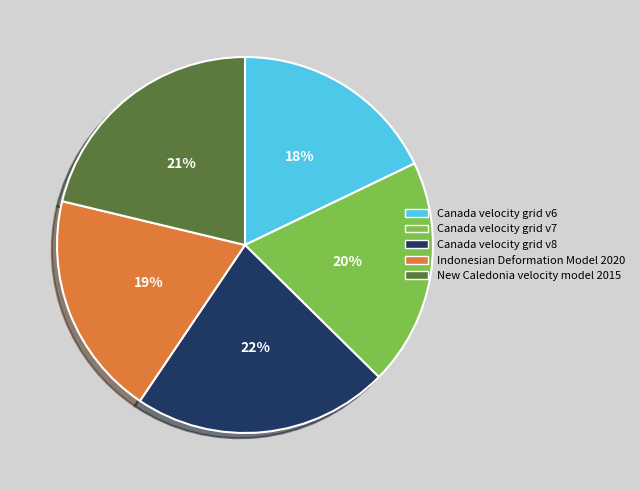

To the nearest percent, what is the combined percentage of Canada velocity grid v8 and New Caledonia velocity model 2015?

43%